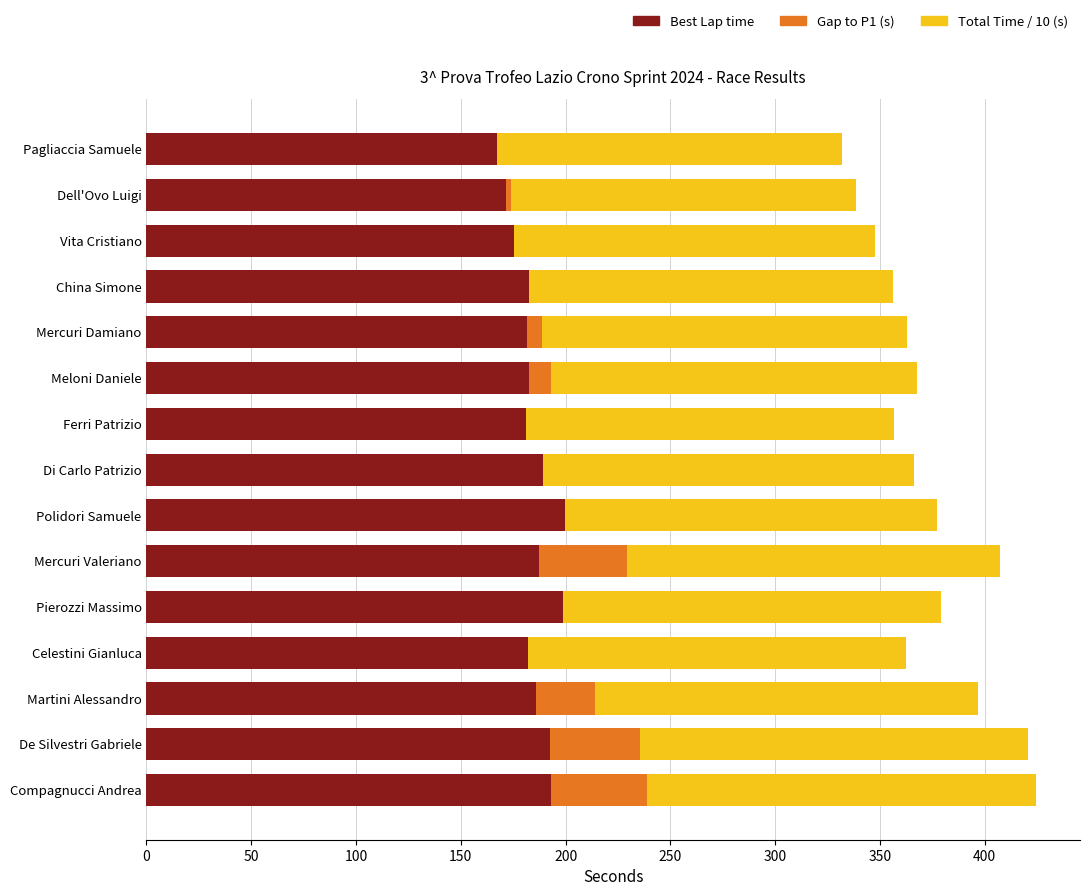

Is it true that Best Lap time equals 189.1 at Di Carlo Patrizio?

True